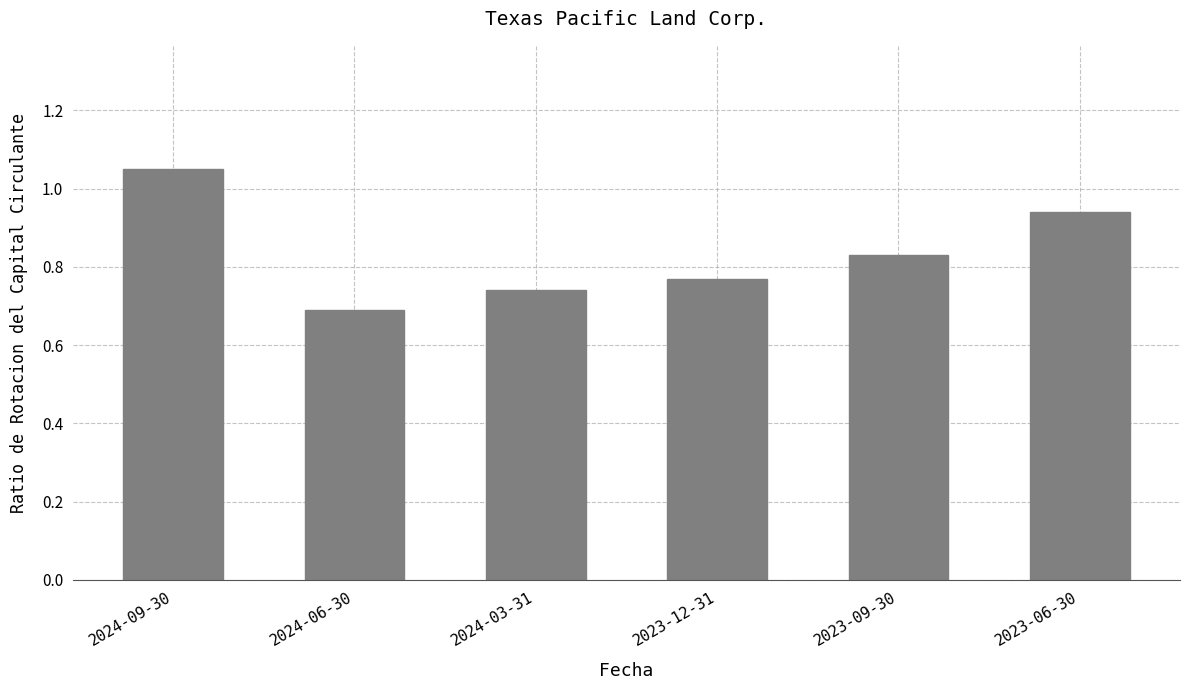

List the labels in order of value, largest first.

2024-09-30, 2023-06-30, 2023-09-30, 2023-12-31, 2024-03-31, 2024-06-30